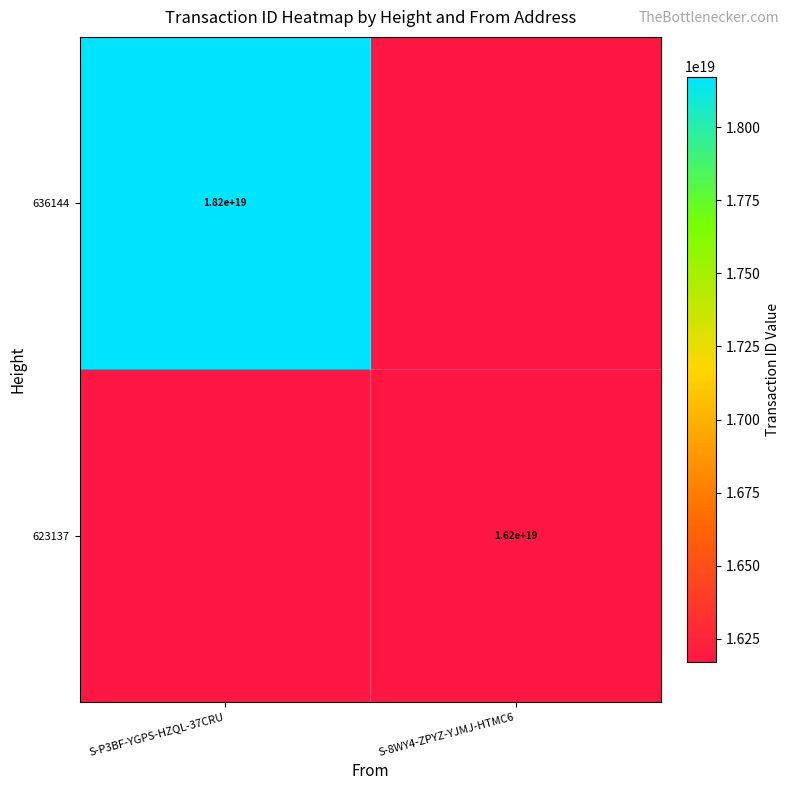

The 623137 series shows 16200000000000000000 at S-8WY4-ZPYZ-YJMJ-HTMC6. True or false?

True